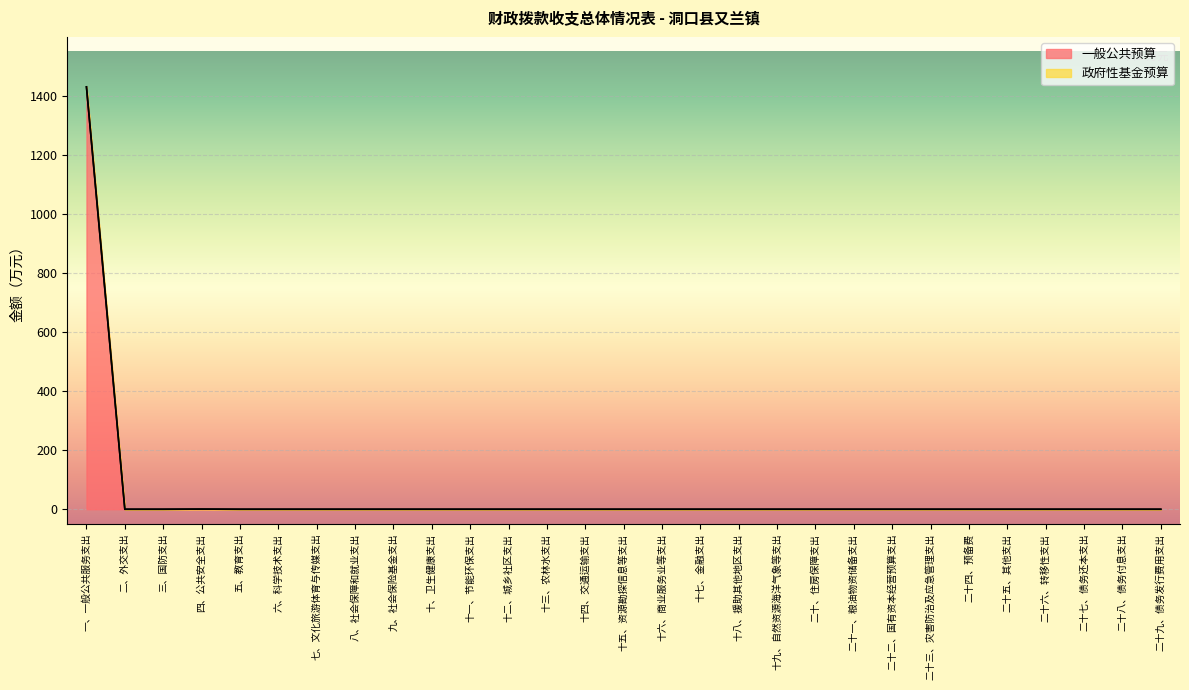

True or false: the data shows 0.0 at 三、国防支出.

True